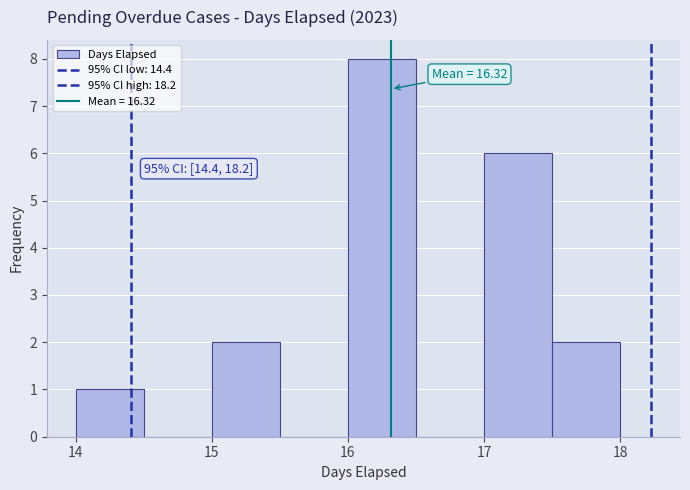

Over which range of the x-axis is the bar tallest?

16.0 to 16.5